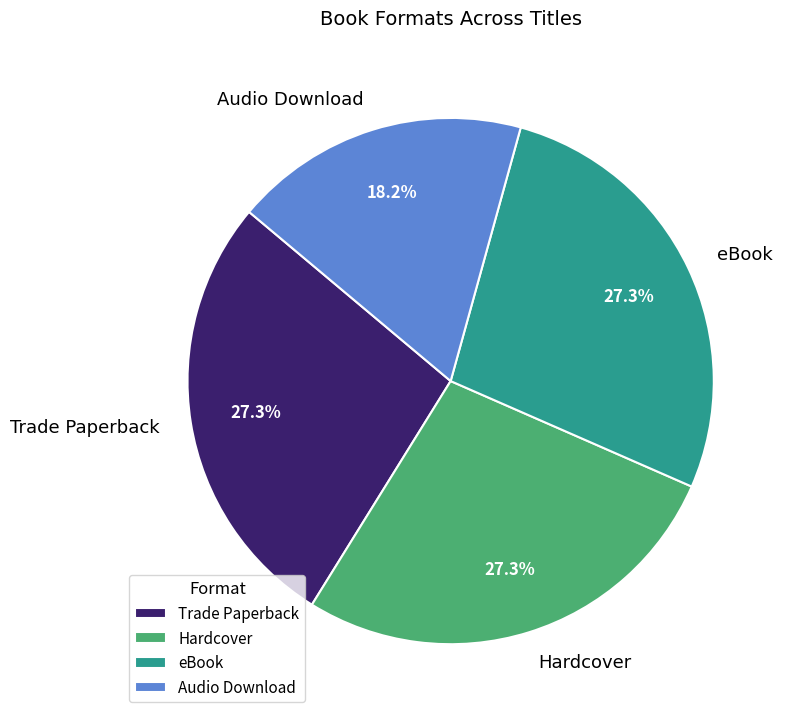

How many slices are in this pie chart?

4